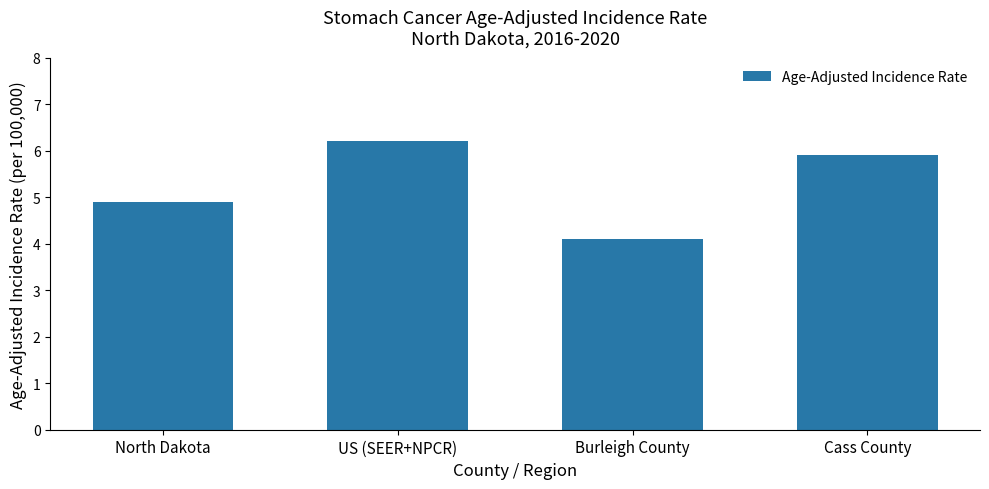

Is it true that the value at Burleigh County is 4.1?

True